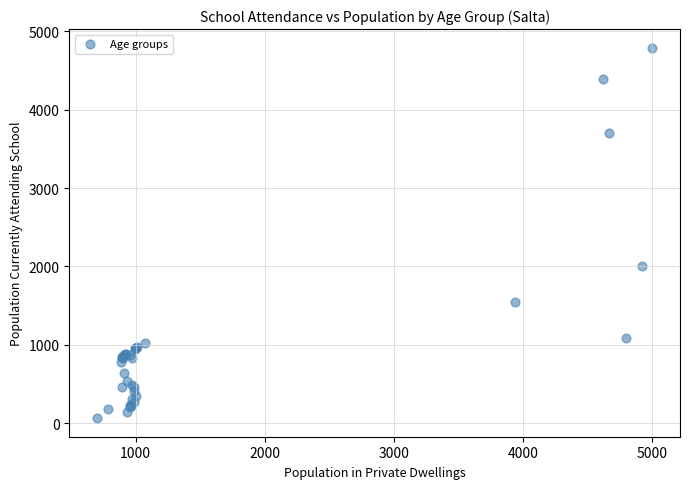

What Y value in the scatter plot is closest to 2428?

2011